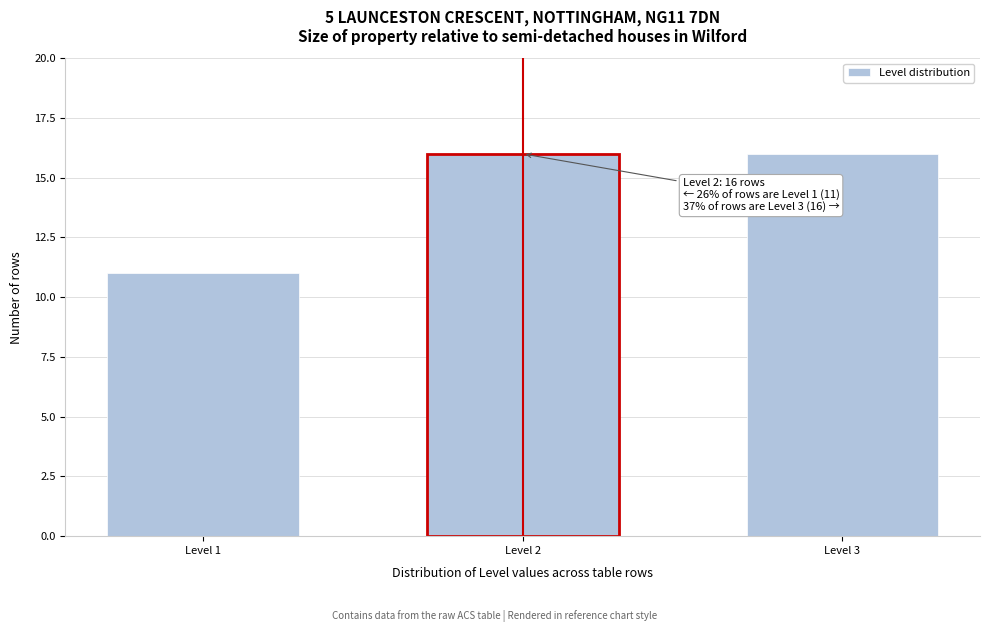

Reading left to right, extract all data points from this chart.

Level 1=11	Level 2=16	Level 3=16